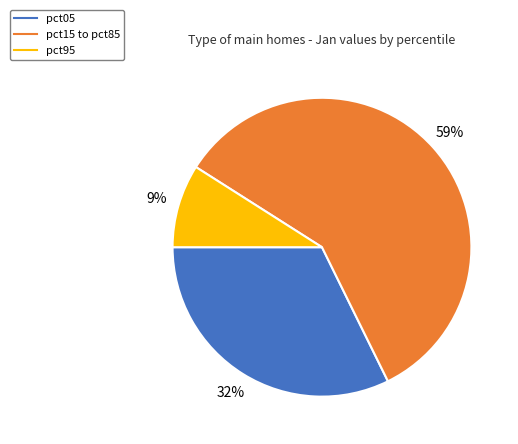

To the nearest percent, what is the difference between the largest and smallest slice percentages?

50%